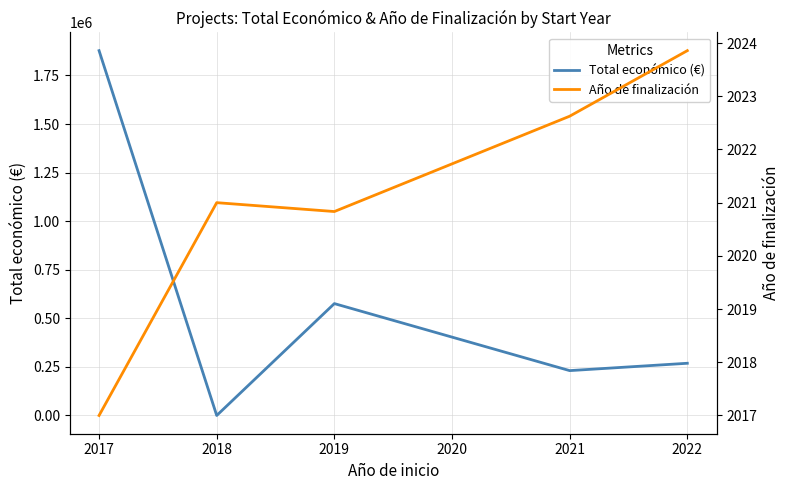

At which label does Total económico (€) reach its minimum?

2018